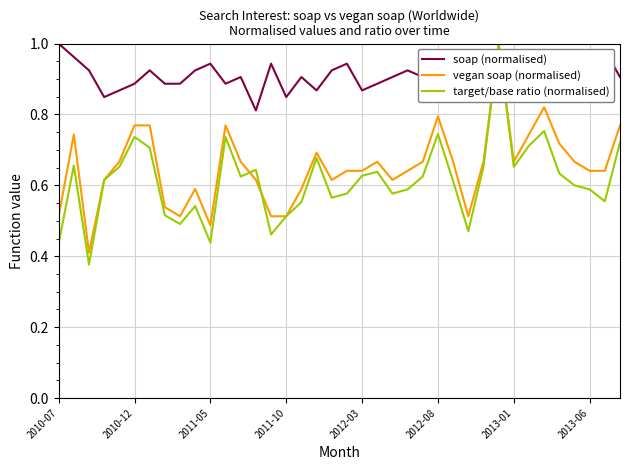

What is the sum of all soap (normalised) values?

34.5